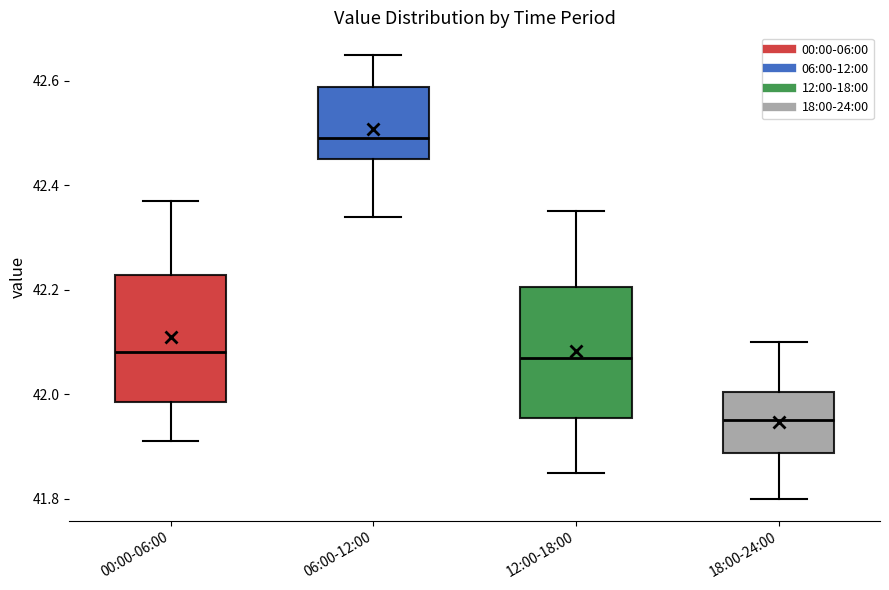

Where does the median line of the box for 00:00-06:00 sit on the y-axis? The values are not printed on the chart, so give them approximately, as read against the axis.

42.08